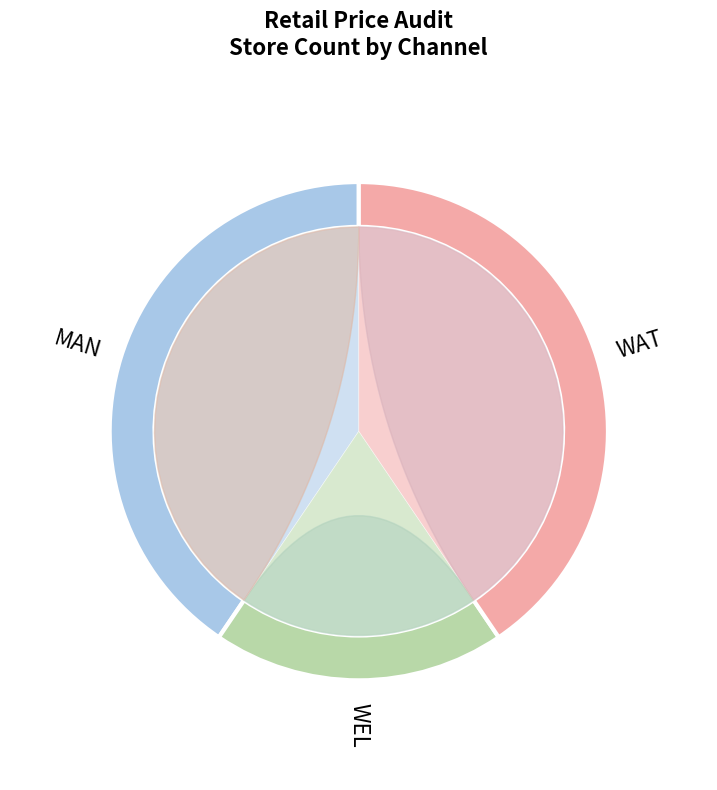

Is it true that 3 is 4% of the pie?

True